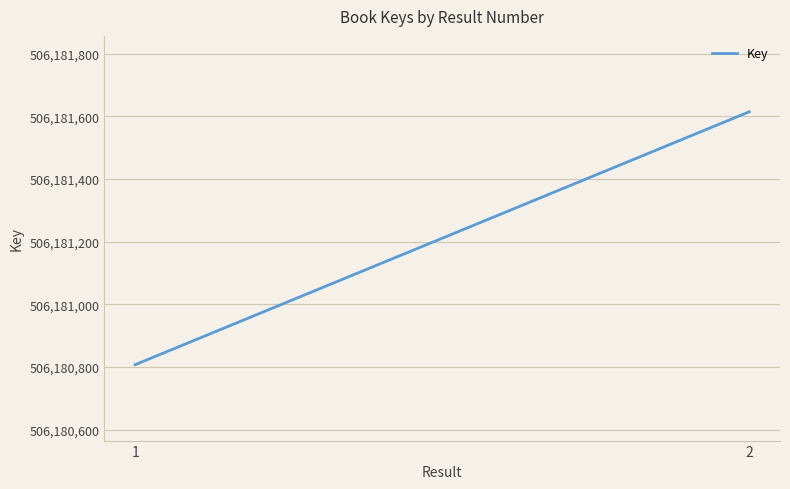

What is the difference between the maximum and minimum values?

808.0